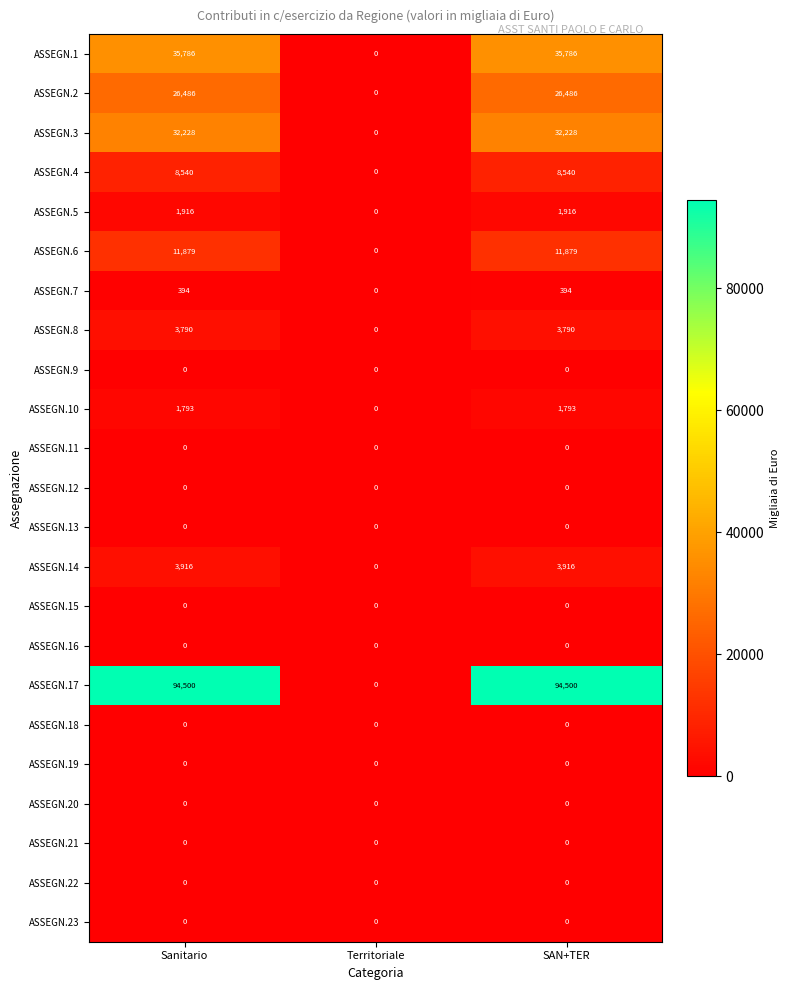

What is the approximate value of ASSEGN.10 at SAN+TER?

1793